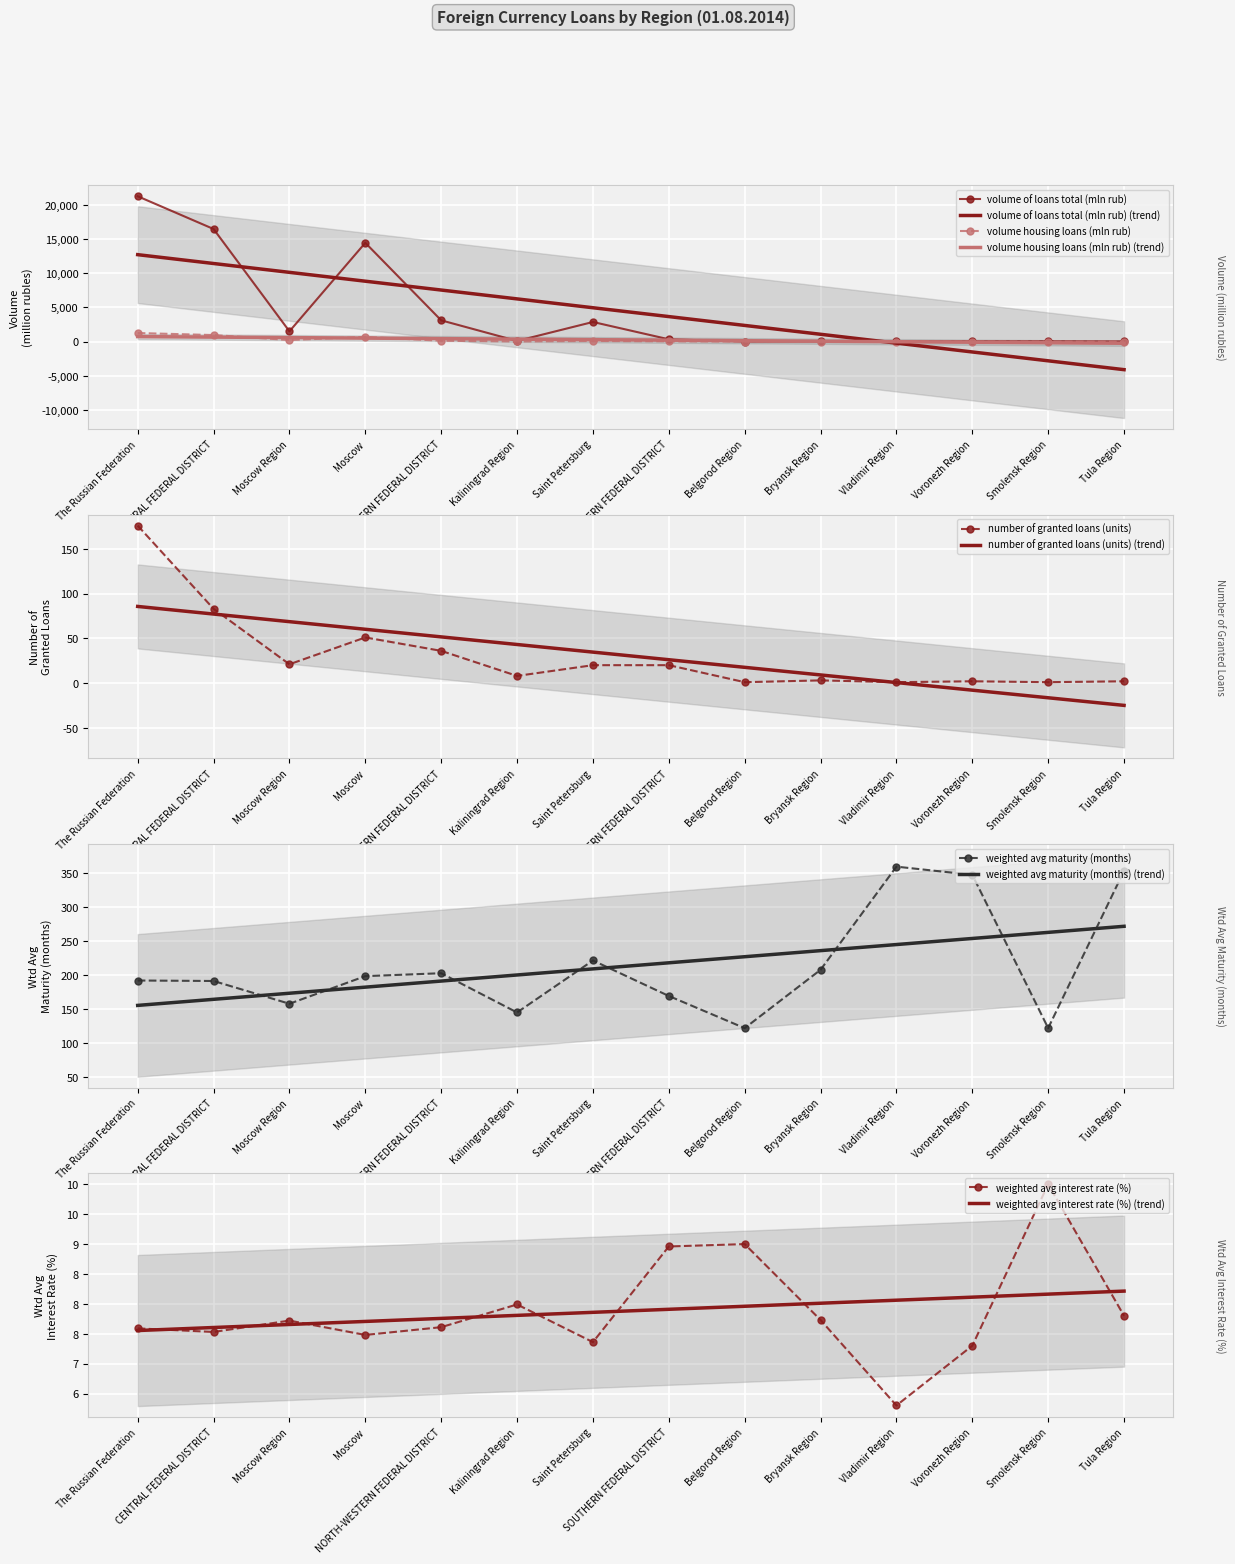

Which label corresponds to the largest value in the chart?

The Russian Federation